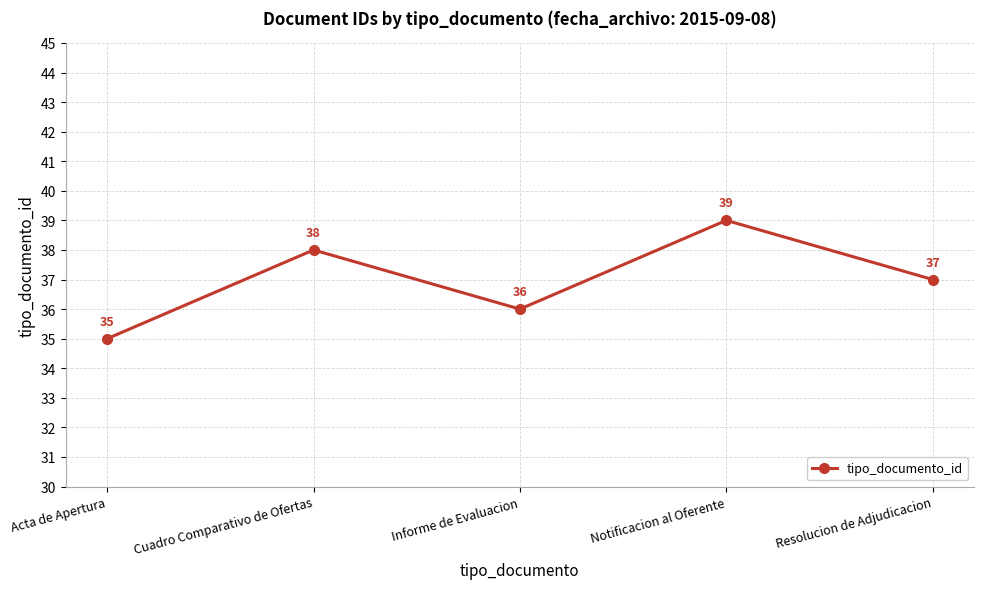

Reading right to left, list all the values displayed in this chart.

37	39	36	38	35